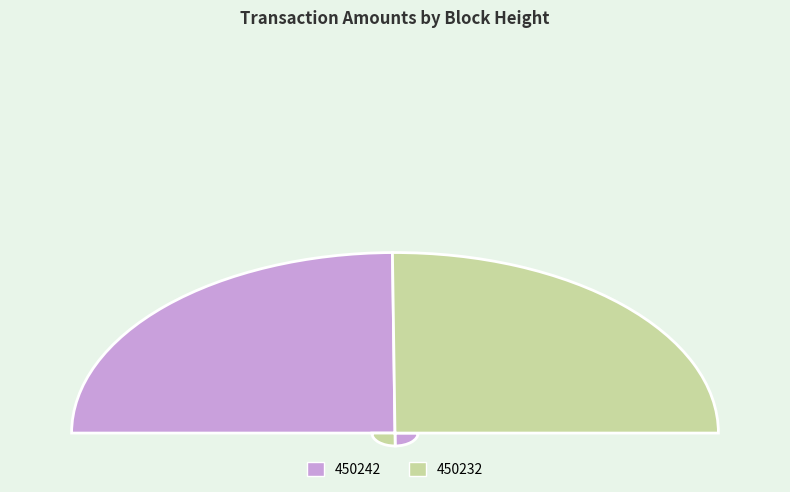

To the nearest percent, what is the average slice percentage?

50%